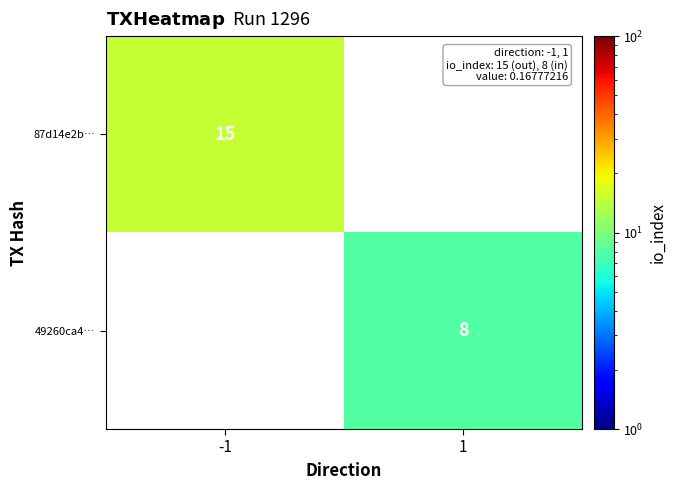

The 49260ca4… series shows 4 at 1. True or false?

False